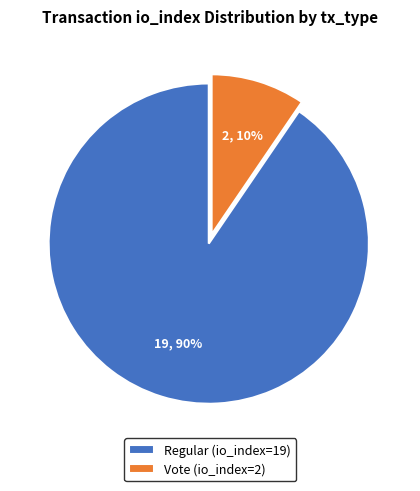

Is there a majority slice in this chart?

Yes